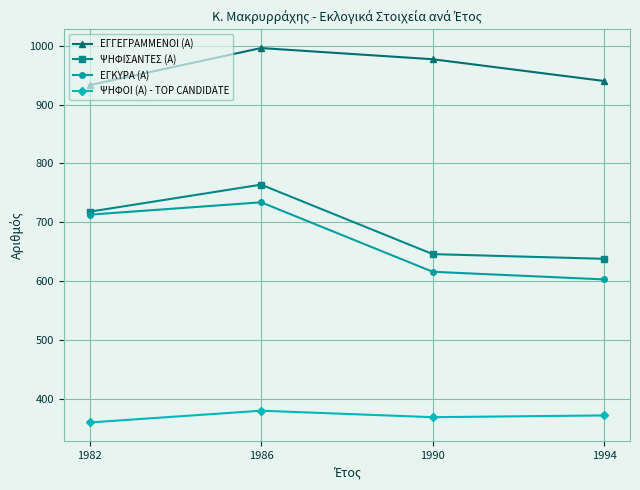

True or false: ΨΗΦΙΣΑΝΤΕΣ (Α) has more than 2 points higher than both neighbors.

False